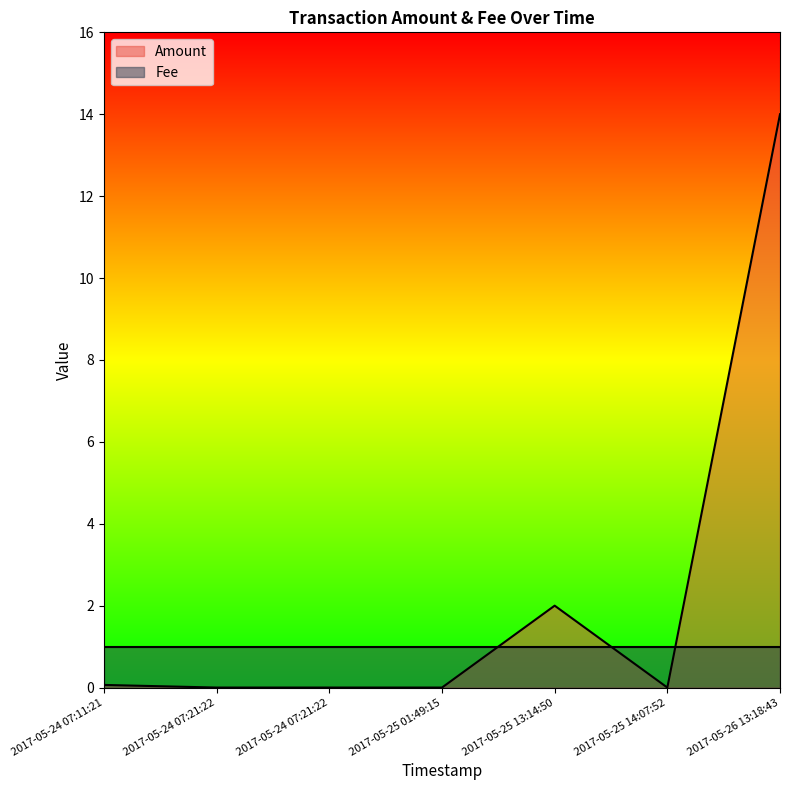

What is the label of the 5th point from the right?

2017-05-24 07:21:22